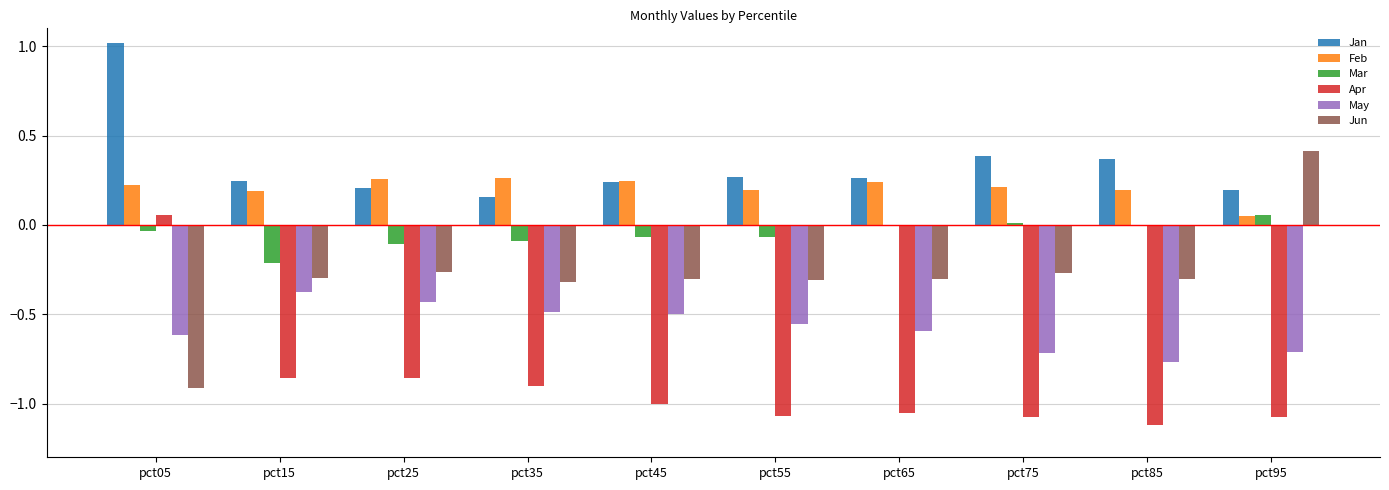

True or false: Mar has a value of -0.0 at pct05.

True